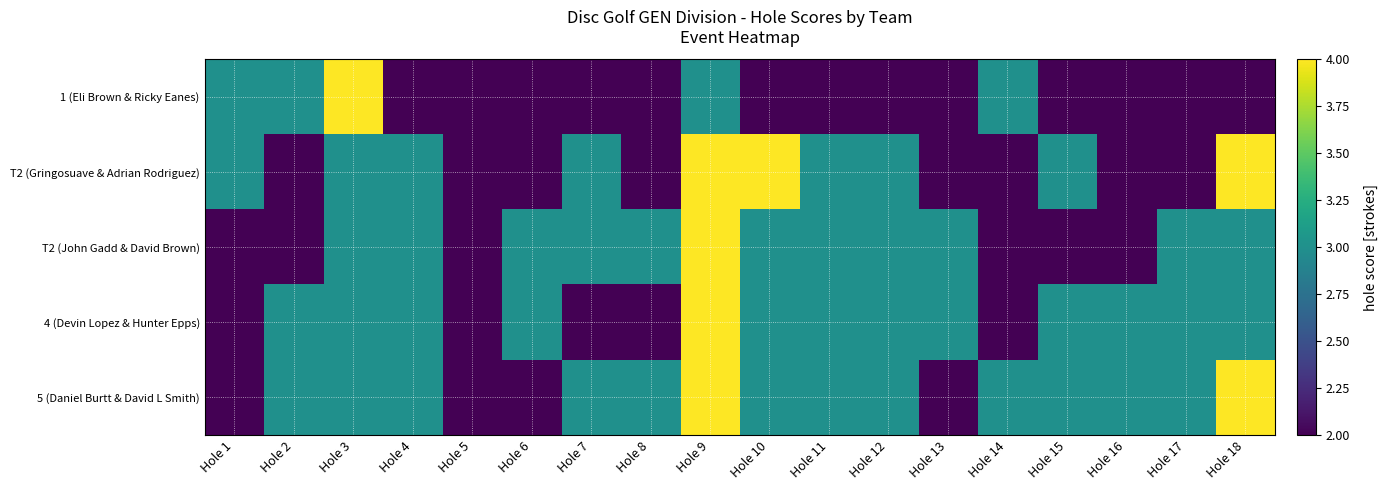

Reading right to left, transcribe all the data shown in this chart.

1 (Eli Brown & Ricky Eanes): Hole 18=2	Hole 17=2	Hole 16=2	Hole 15=2	Hole 14=3	Hole 13=2	Hole 12=2	Hole 11=2	Hole 10=2	Hole 9=3	Hole 8=2	Hole 7=2	Hole 6=2	Hole 5=2	Hole 4=2	Hole 3=4	Hole 2=3	Hole 1=3
T2 (Gringosuave & Adrian Rodriguez): Hole 18=4	Hole 17=2	Hole 16=2	Hole 15=3	Hole 14=2	Hole 13=2	Hole 12=3	Hole 11=3	Hole 10=4	Hole 9=4	Hole 8=2	Hole 7=3	Hole 6=2	Hole 5=2	Hole 4=3	Hole 3=3	Hole 2=2	Hole 1=3
T2 (John Gadd & David Brown): Hole 18=3	Hole 17=3	Hole 16=2	Hole 15=2	Hole 14=2	Hole 13=3	Hole 12=3	Hole 11=3	Hole 10=3	Hole 9=4	Hole 8=3	Hole 7=3	Hole 6=3	Hole 5=2	Hole 4=3	Hole 3=3	Hole 2=2	Hole 1=2
4 (Devin Lopez & Hunter Epps): Hole 18=3	Hole 17=3	Hole 16=3	Hole 15=3	Hole 14=2	Hole 13=3	Hole 12=3	Hole 11=3	Hole 10=3	Hole 9=4	Hole 8=2	Hole 7=2	Hole 6=3	Hole 5=2	Hole 4=3	Hole 3=3	Hole 2=3	Hole 1=2
5 (Daniel Burtt & David L Smith): Hole 18=4	Hole 17=3	Hole 16=3	Hole 15=3	Hole 14=3	Hole 13=2	Hole 12=3	Hole 11=3	Hole 10=3	Hole 9=4	Hole 8=3	Hole 7=3	Hole 6=2	Hole 5=2	Hole 4=3	Hole 3=3	Hole 2=3	Hole 1=2